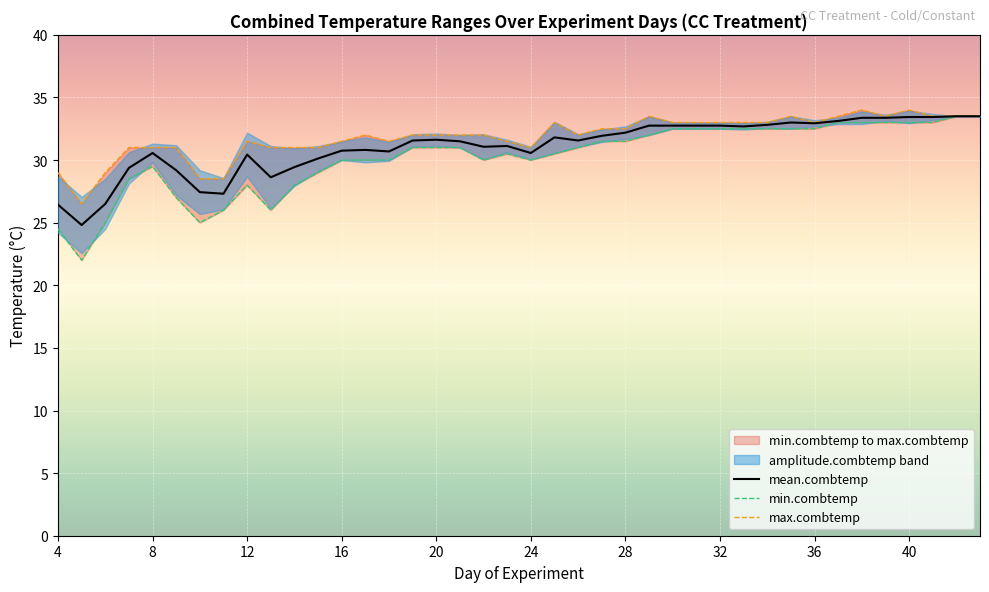

Which series has the widest spread of values?

min.combtemp